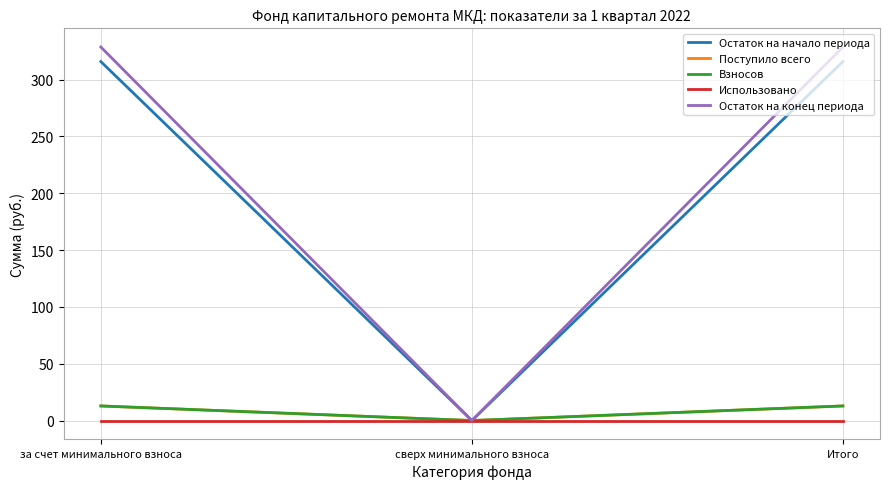

What position from the right is Итого?

1